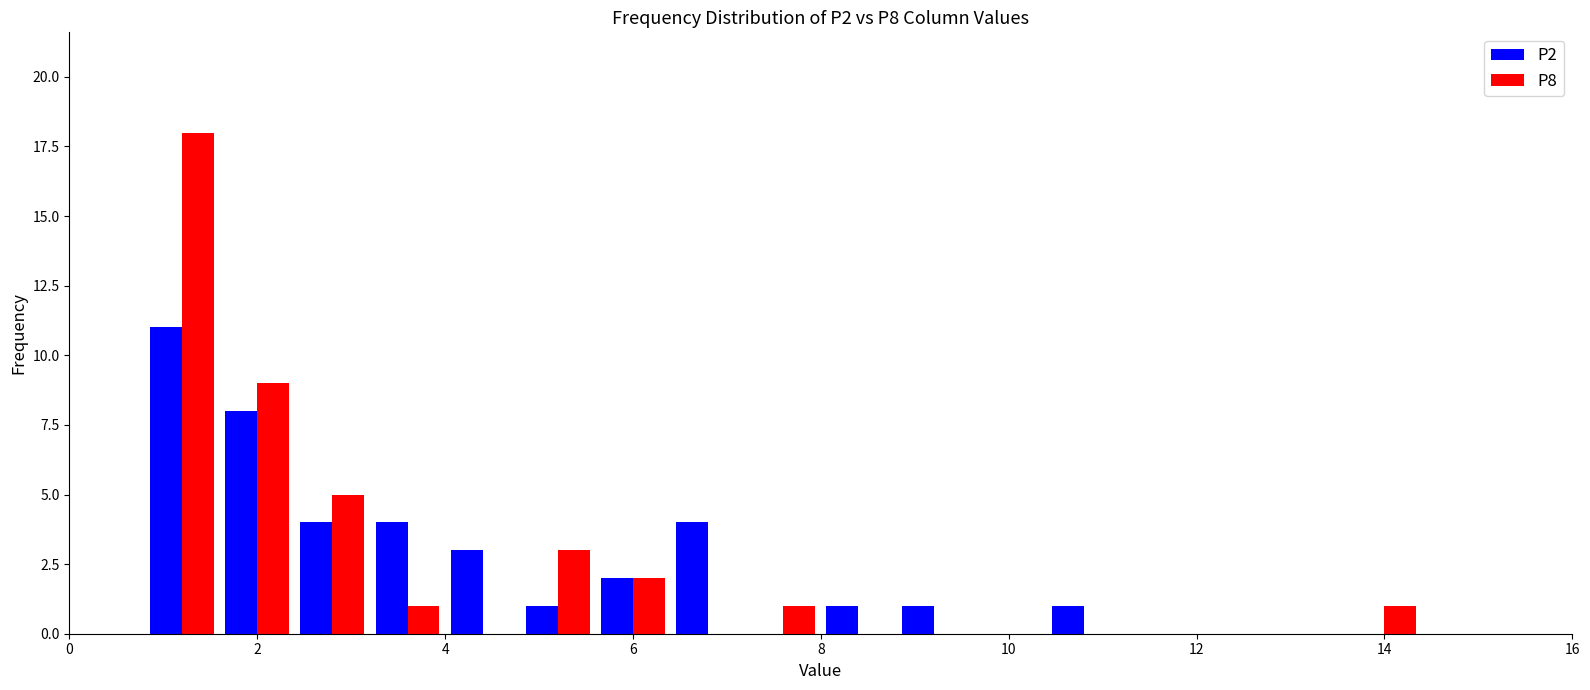

Reading left to right, list every range on the x-axis with the height of the bar of each series over it. The values are not printed on the chart, so give them approximately, as read against the axis.

0.0 to 0.8: P2=0	P8=0
0.8 to 1.6: P2=11	P8=18
1.6 to 2.4: P2=8	P8=9
2.4 to 3.2: P2=4	P8=5
3.2 to 4.0: P2=4	P8=1
4.0 to 4.8: P2=3	P8=0
4.8 to 5.6: P2=1	P8=3
5.6 to 6.4: P2=2	P8=2
6.4 to 7.2: P2=4	P8=0
7.2 to 8.0: P2=0	P8=1
8.0 to 8.8: P2=1	P8=0
8.8 to 9.6: P2=1	P8=0
9.6 to 10.4: P2=0	P8=0
10.4 to 11.2: P2=1	P8=0
11.2 to 12.0: P2=0	P8=0
12.0 to 12.8: P2=0	P8=0
12.8 to 13.6: P2=0	P8=0
13.6 to 14.4: P2=0	P8=1
14.4 to 15.2: P2=0	P8=0
15.2 to 16.0: P2=0	P8=0